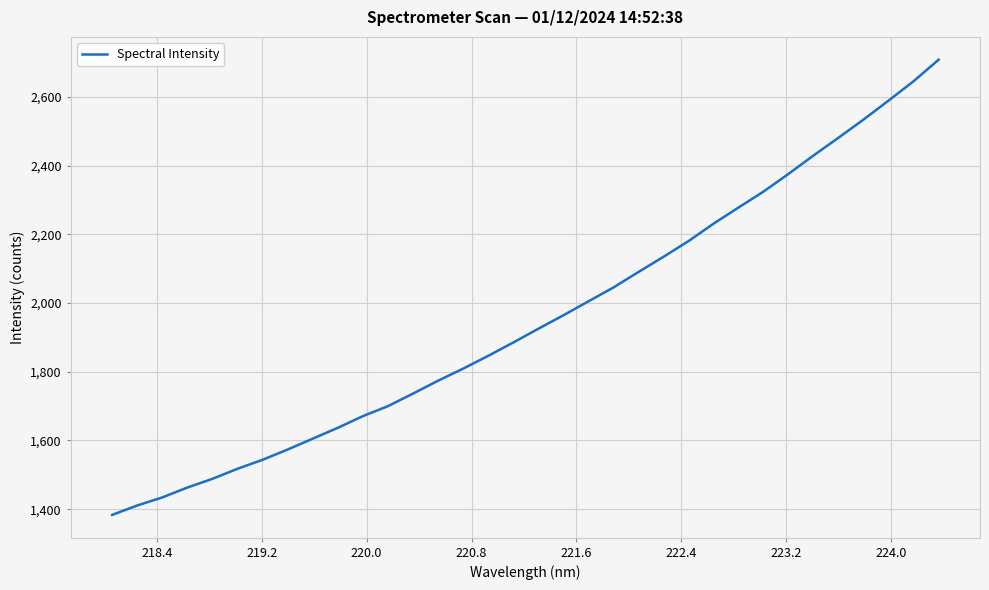

What is the maximum value shown in the chart?

2708.9